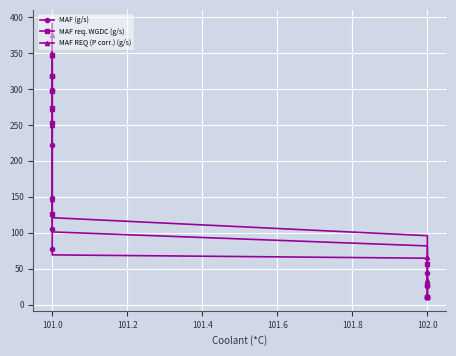

What is the value of the MAF req. WGDC (g/s) point at the 6th from the left?

11.2